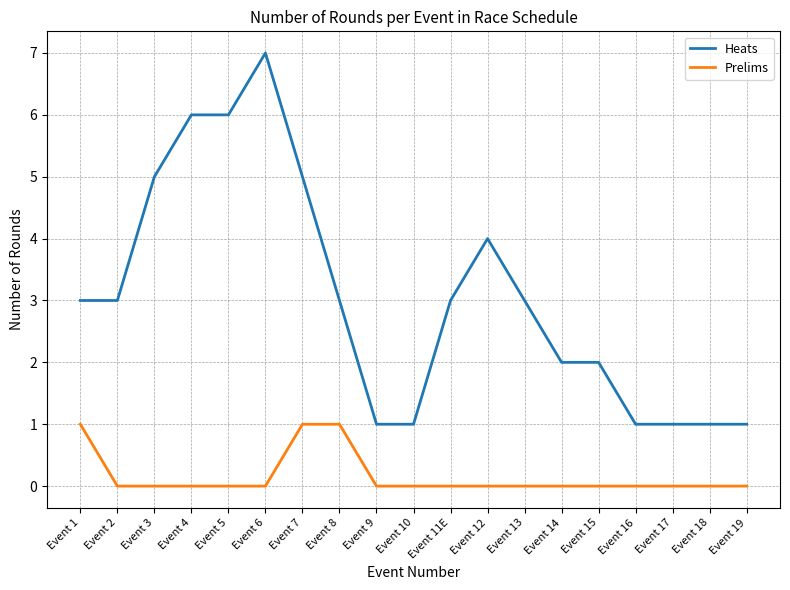

What is the difference between the maximum and minimum values in the Heats series?

6